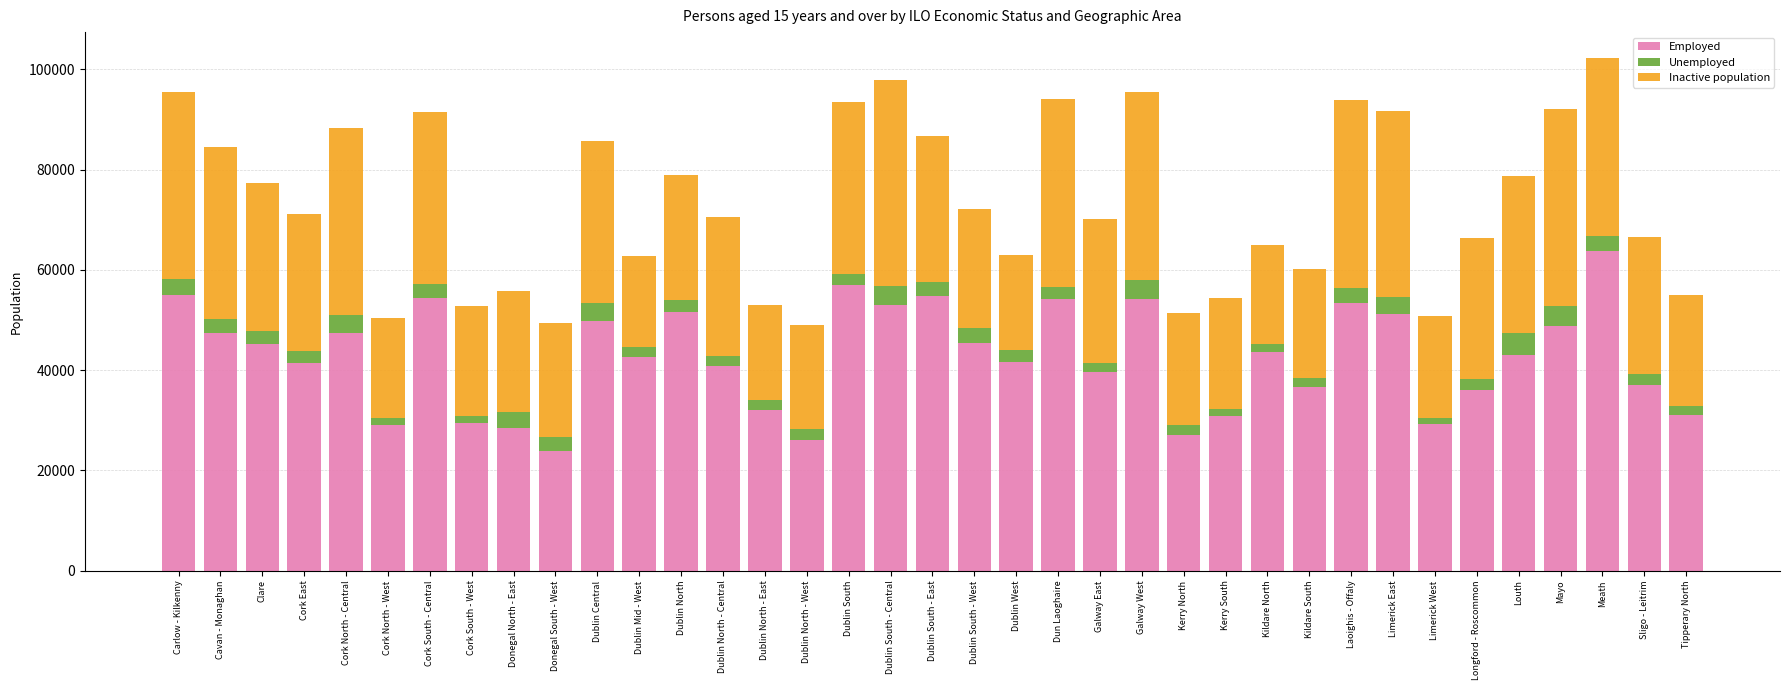

Does the chart contain stacked bars?

Yes